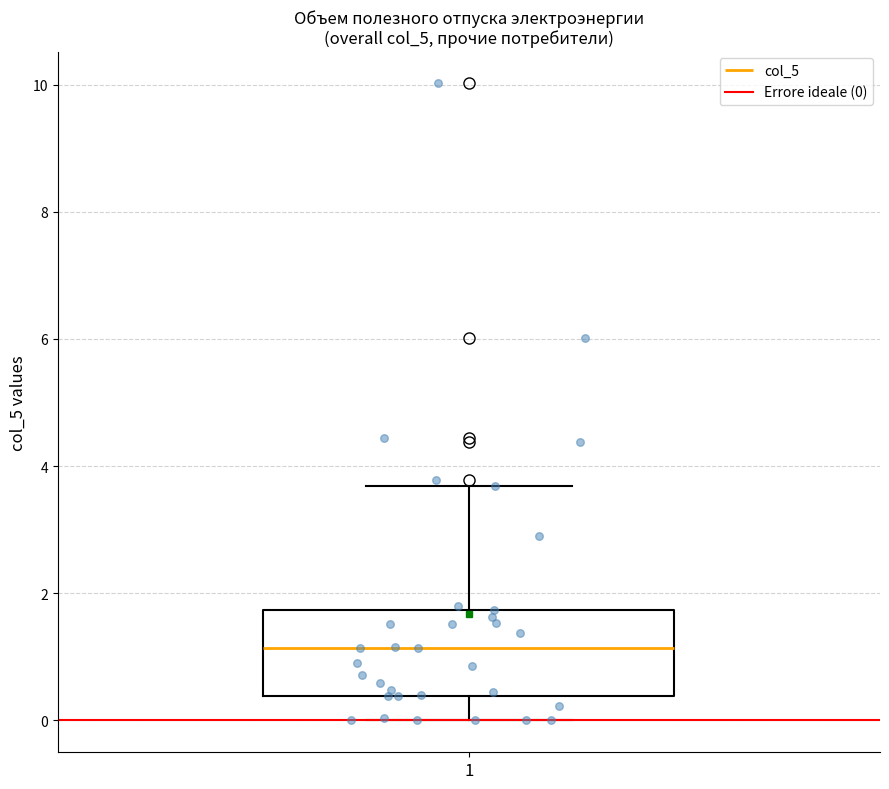

Transcribe this box plot: give where the median line is, the range the box spans, and where the two whiskers end, as read against the y-axis. The values are not printed on the chart, so give them approximately, as read against the axis.

median 1.2, box 0.4 to 1.8, whiskers 0.0 to 3.6